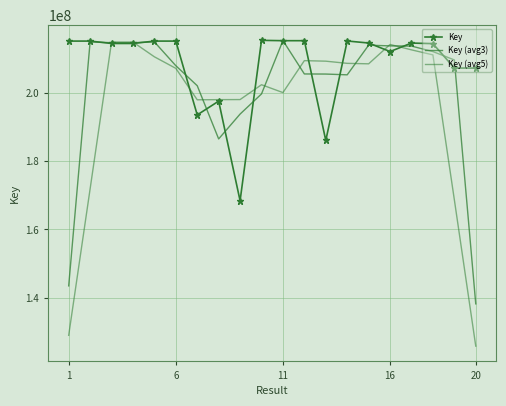

How many intersections are there between Key (avg5) and Key (avg3)?

8